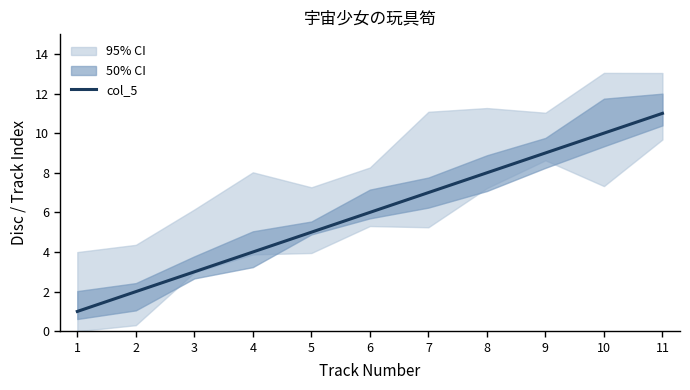

Is this an area chart (filled region under the line)?

No